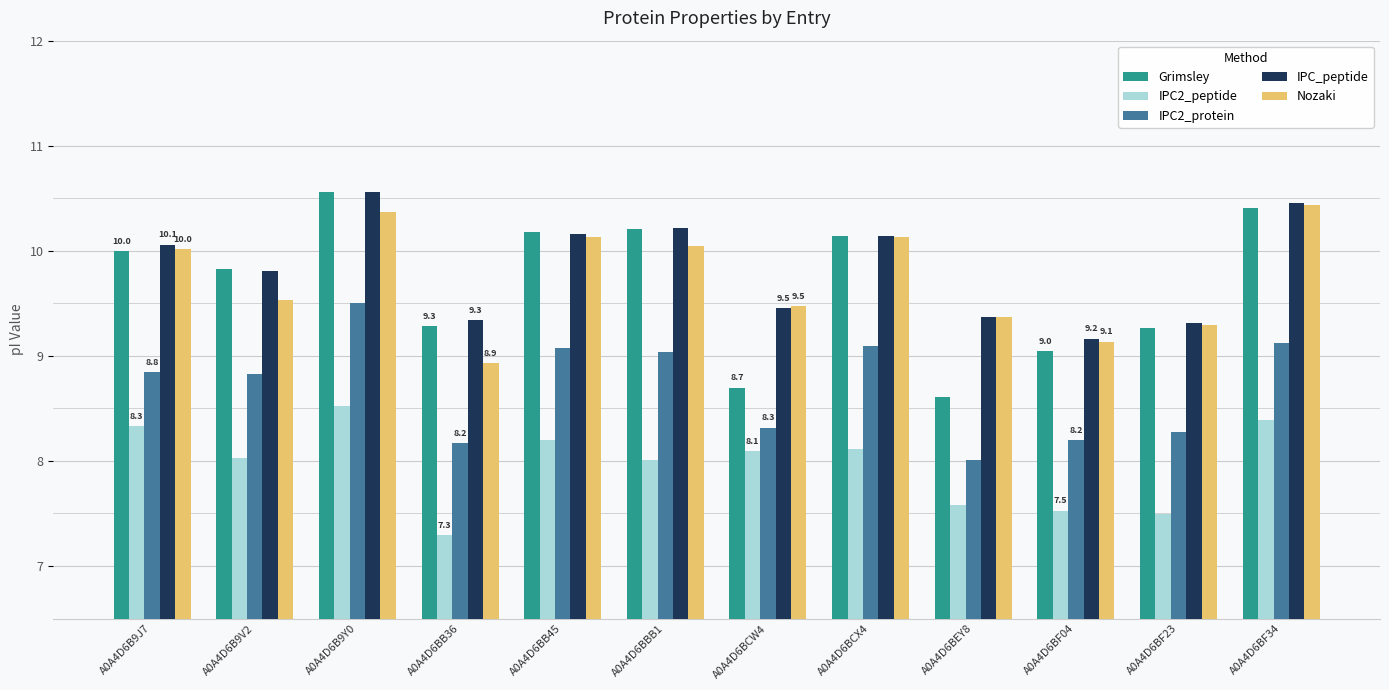

Which label corresponds to the largest value in the chart?

A0A4D6B9Y0